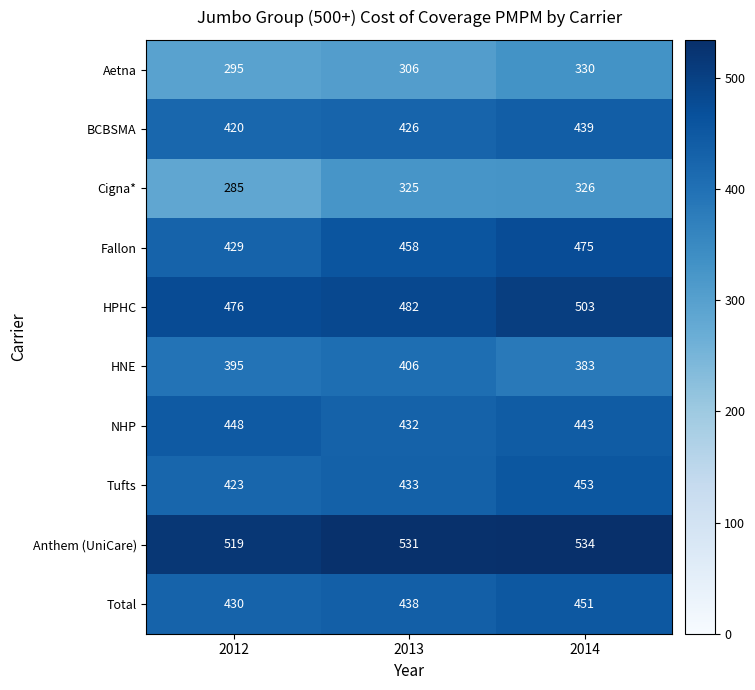

Which category has the lowest value across all series?

2012